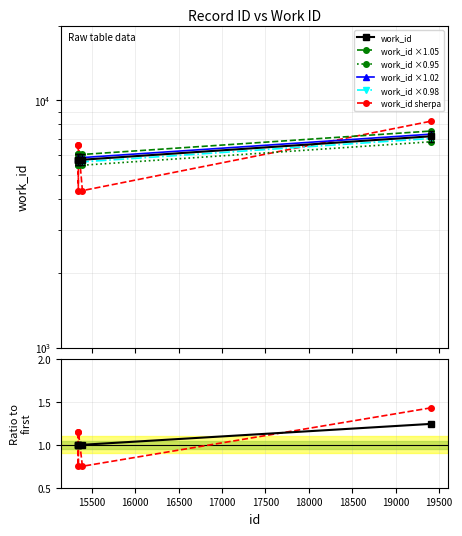

Reading right to left, what are all the values shown in this chart?

7147	5749	5748	5748	5749